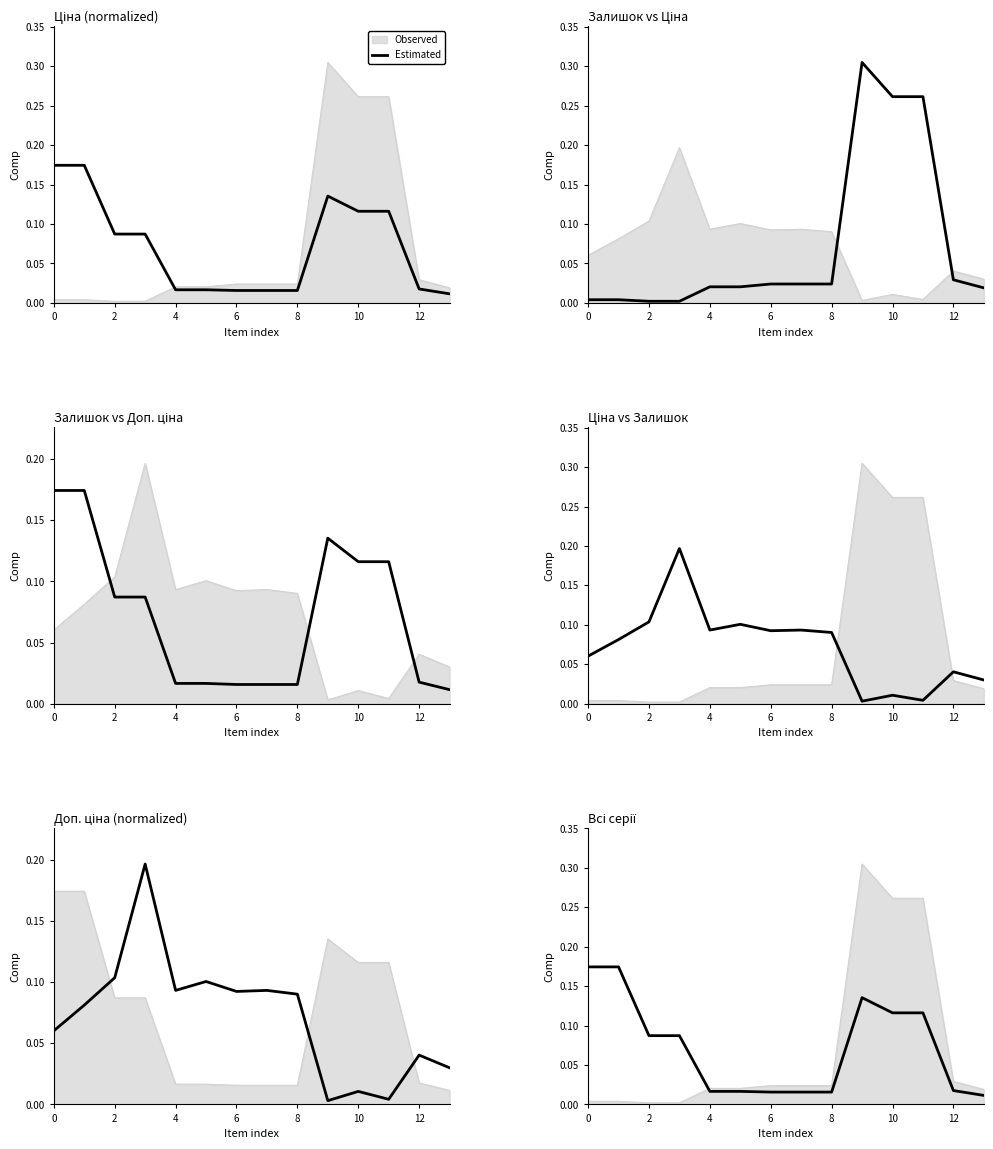

What is the change in value from 10 to 13?

-0.1